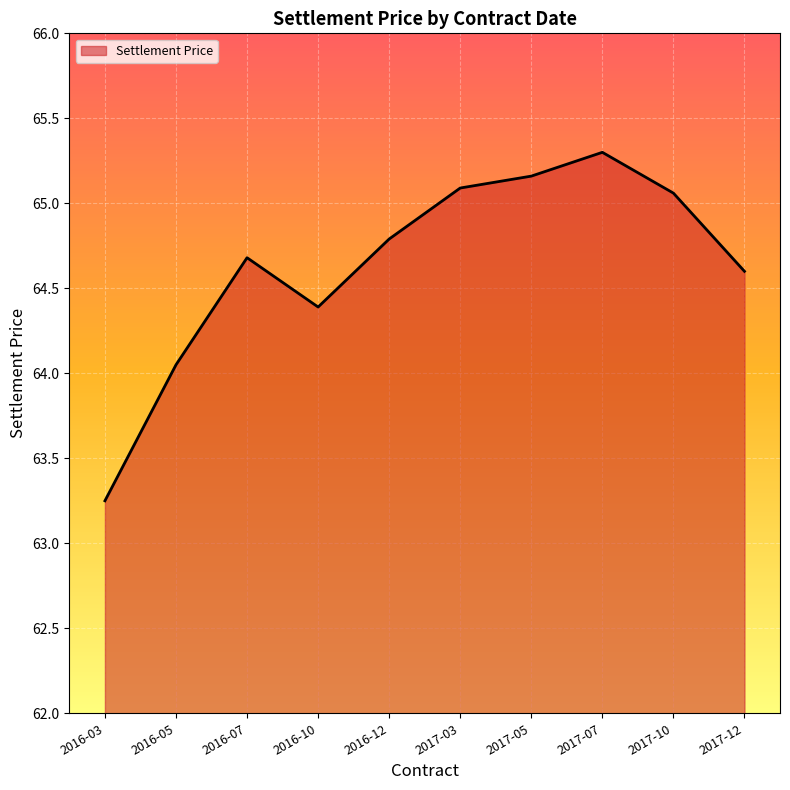

True or false: the data shows 64.4 at 2016-10.

True